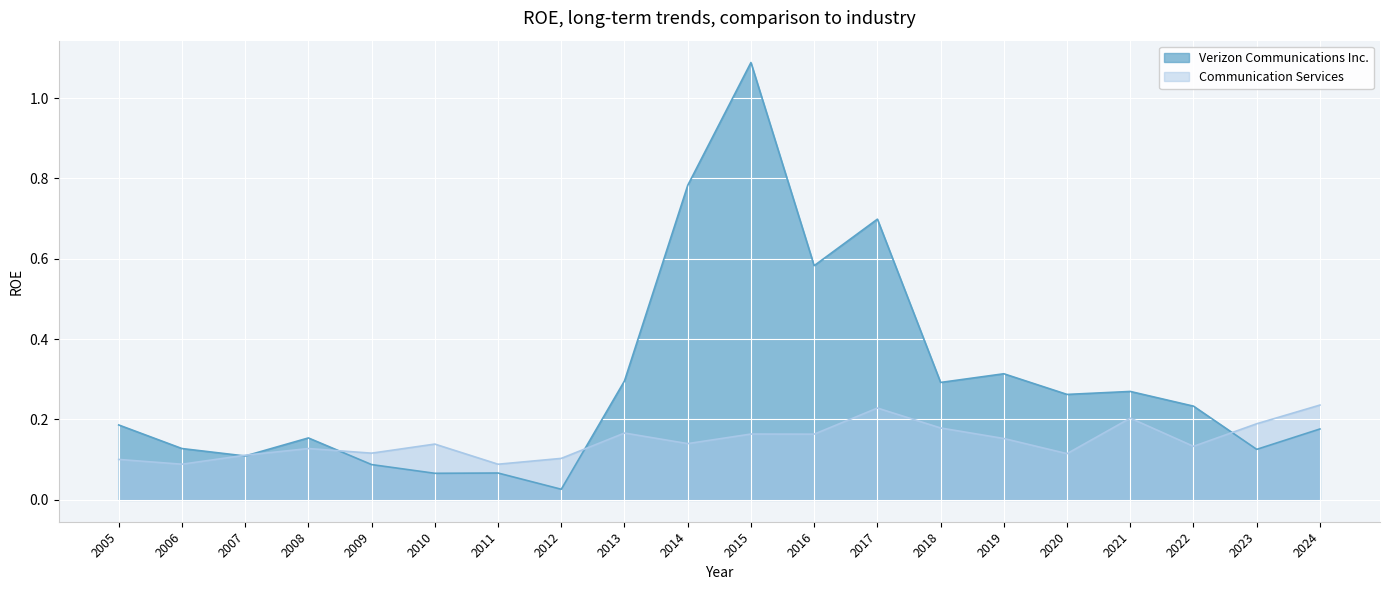

List the labels in order of Communication Services value, smallest first.

2006, 2011, 2005, 2012, 2007, 2020, 2009, 2008, 2022, 2010, 2014, 2019, 2016, 2015, 2013, 2018, 2023, 2021, 2017, 2024